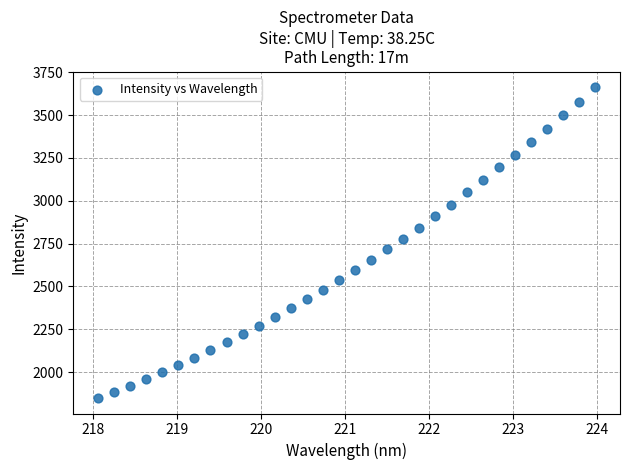

What is the range of X values (max minus min)?

5.9